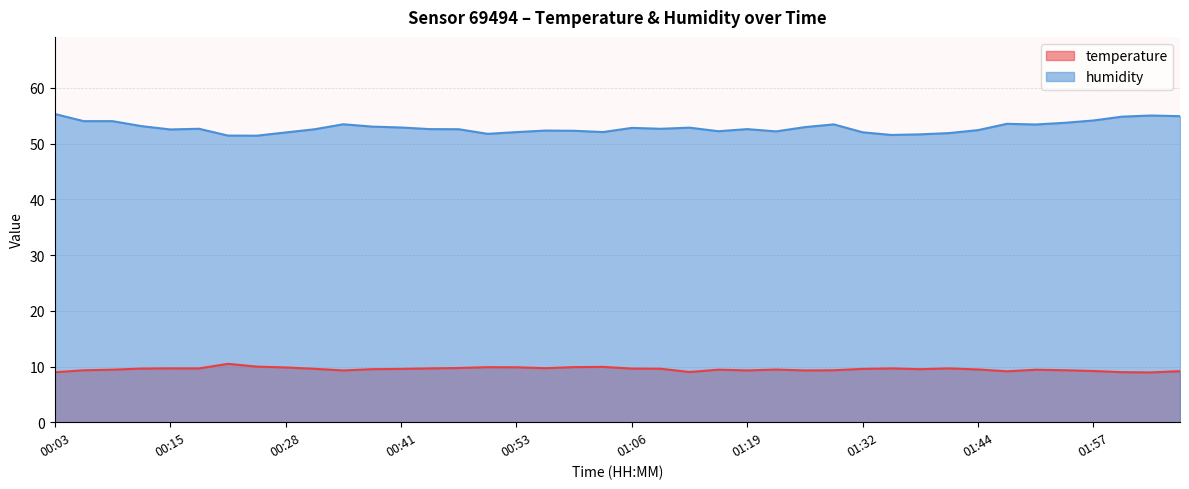

The value of humidity at 00:12 is 79.1. True or false?

False